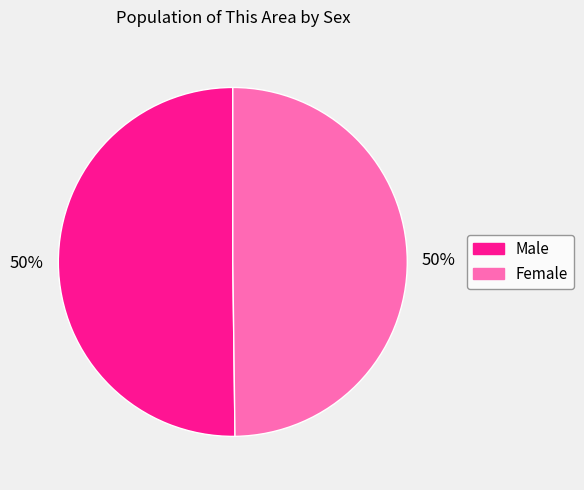

Do Male and Female together represent more than half of the pie?

Yes